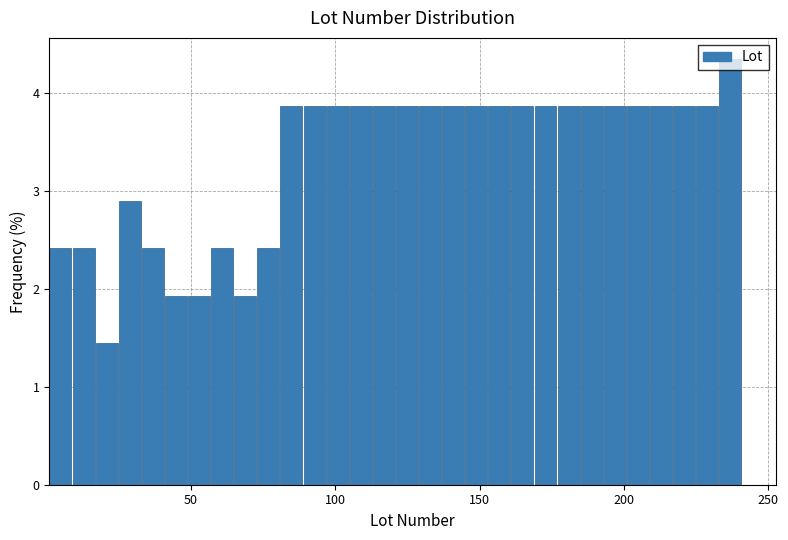

Read against the x-axis, roughly where is the centre of the tallest bar?

235